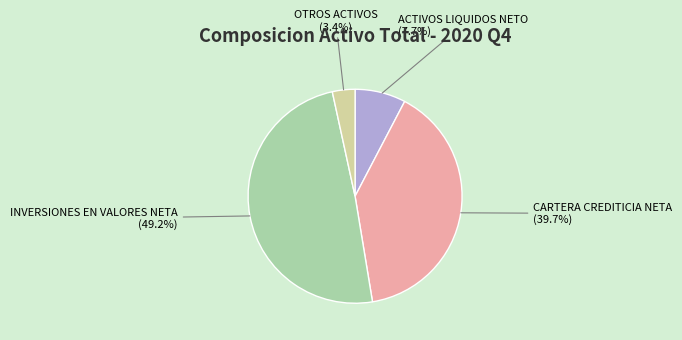

To the nearest percent, what portion does ACTIVOS LIQUIDOS NETO represent?

8%